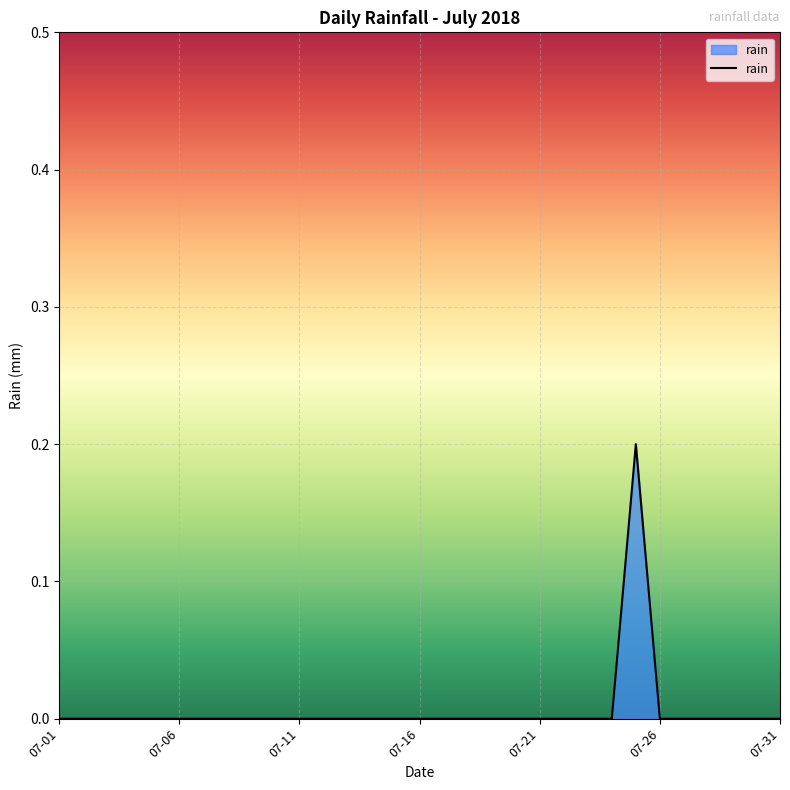

True or false: the data shows 0.0 at 07-26.

True